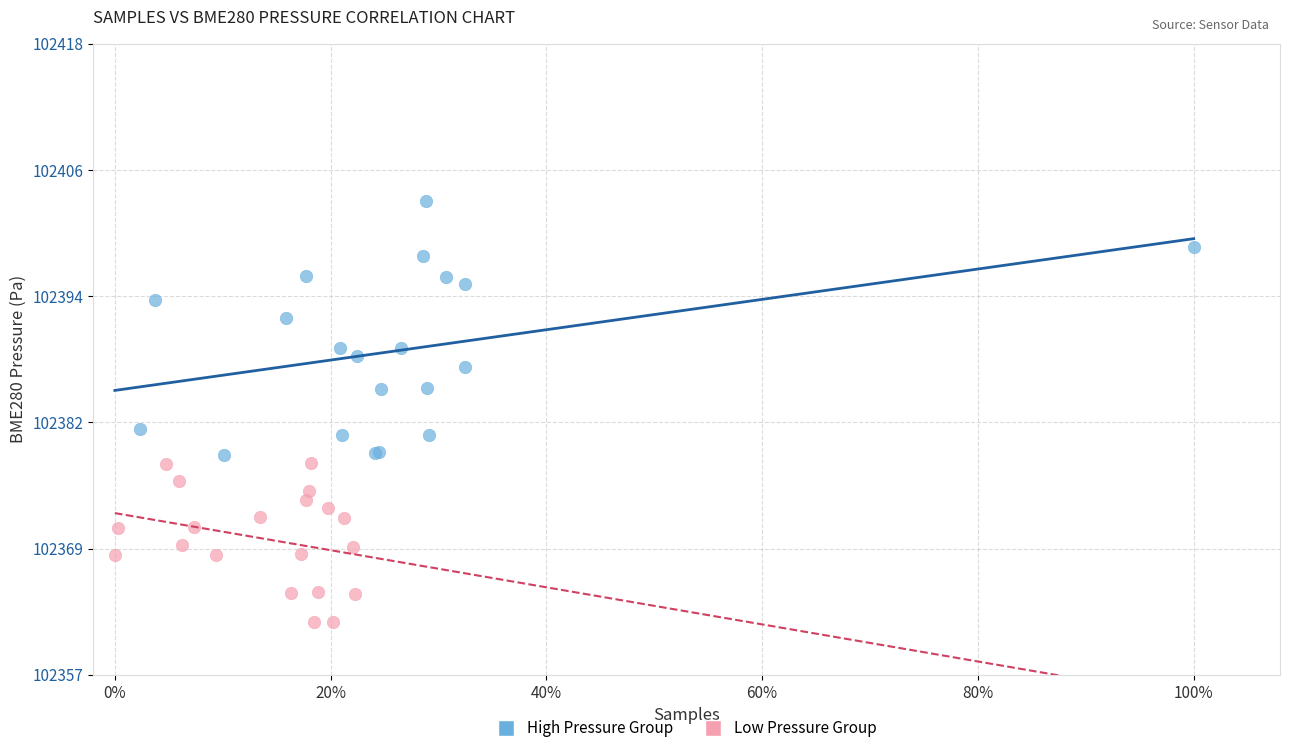

Which series contains the lowest Y value?

Low Pressure Group